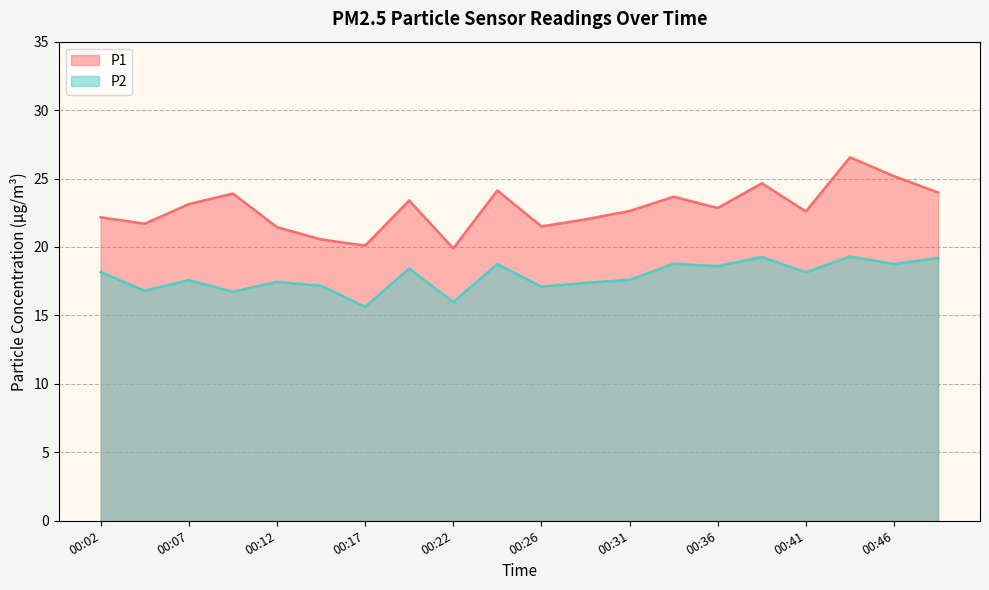

The P2 series shows 4.2 at 00:31. True or false?

False